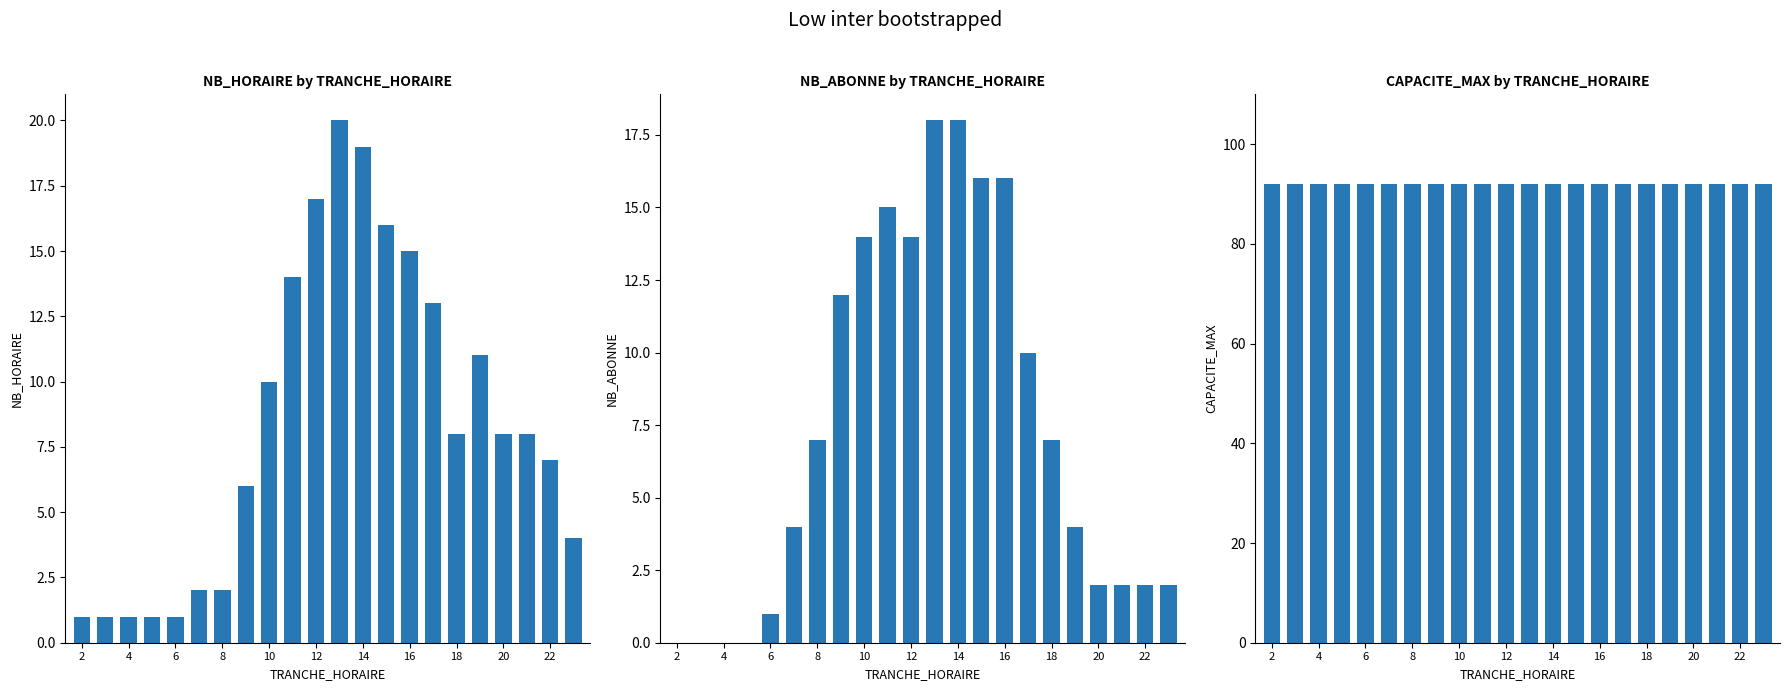

Reading left to right, extract all data points from this chart.

NB_HORAIRE: 1	1	1	1	1	2	2	6	10	14	17	20	19	16	15	13	8	11	8	8	7	4
NB_ABONNE: 0	0	0	0	1	4	7	12	14	15	14	18	18	16	16	10	7	4	2	2	2	2
CAPACITE_MAX: 92	92	92	92	92	92	92	92	92	92	92	92	92	92	92	92	92	92	92	92	92	92